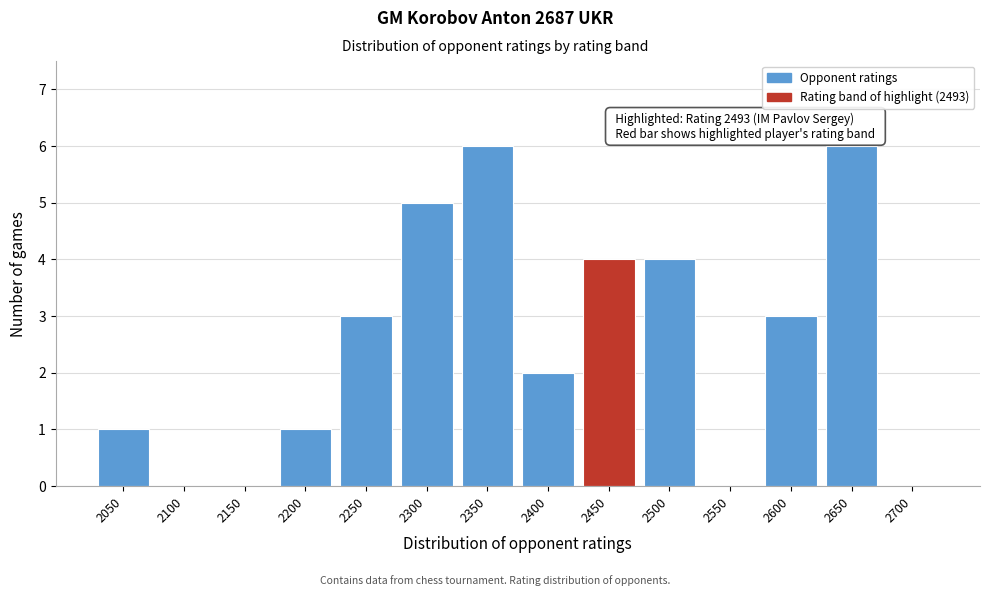

Reading right to left, extract all data points from this chart.

2700=0	2650=6	2600=3	2550=0	2500=4	2450=4	2400=2	2350=6	2300=5	2250=3	2200=1	2150=0	2100=0	2050=1